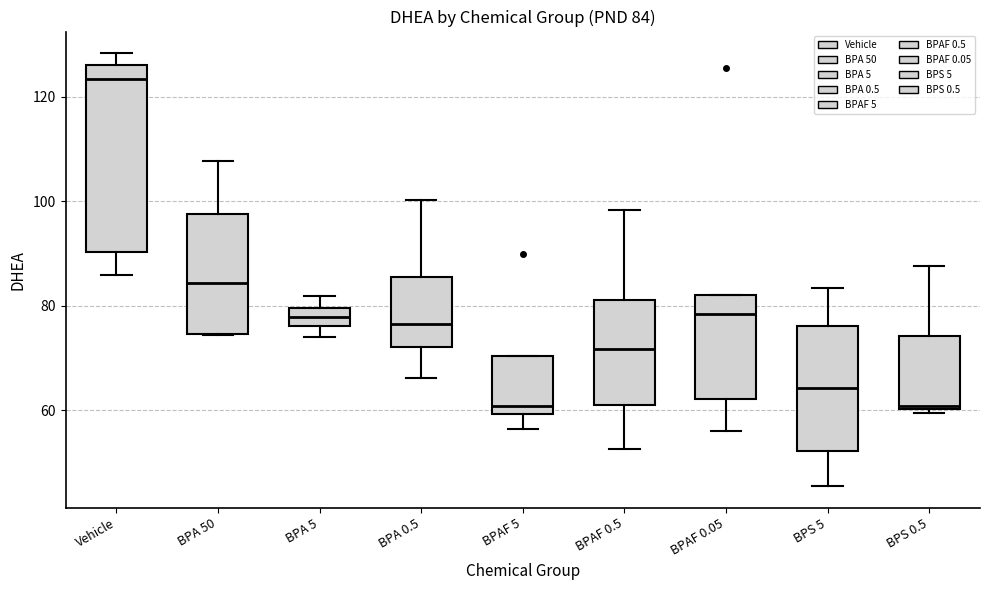

Which box is the tallest, from its lower edge to its upper edge?

Vehicle